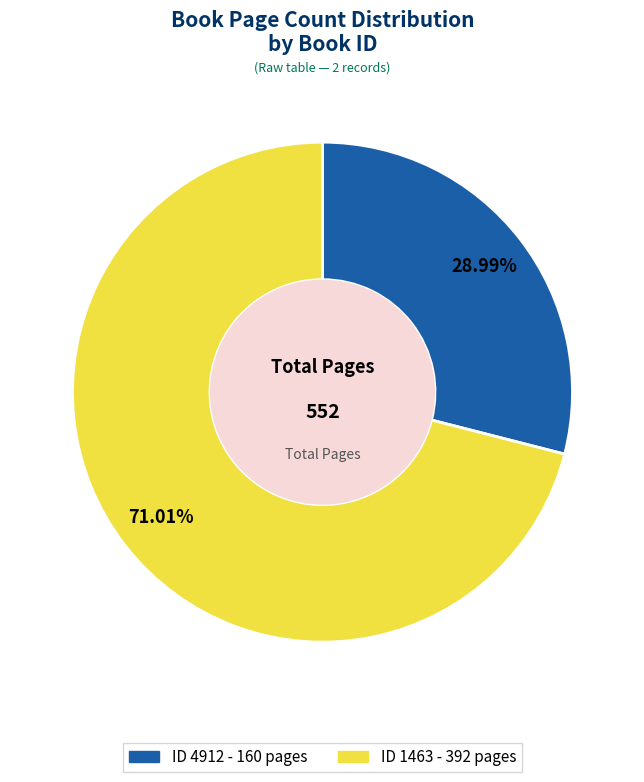

How many slices are in this pie chart?

2